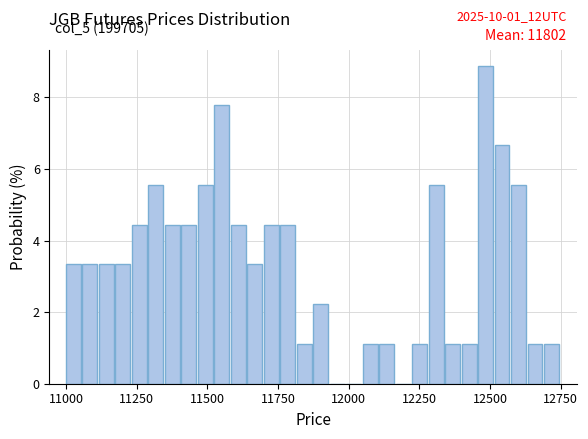

Read against the x-axis, roughly where is the centre of the tallest bar?

12500